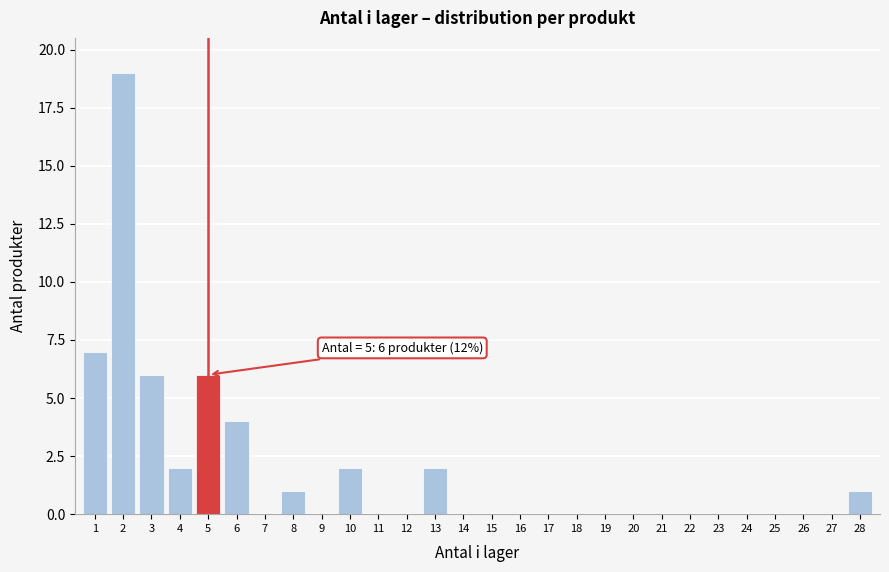

Reading left to right, extract all data points from this chart.

1=7	2=19	3=6	4=2	5=6	6=4	7=0	8=1	9=0	10=2	11=0	12=0	13=2	14=0	15=0	16=0	17=0	18=0	19=0	20=0	21=0	22=0	23=0	24=0	25=0	26=0	27=0	28=1